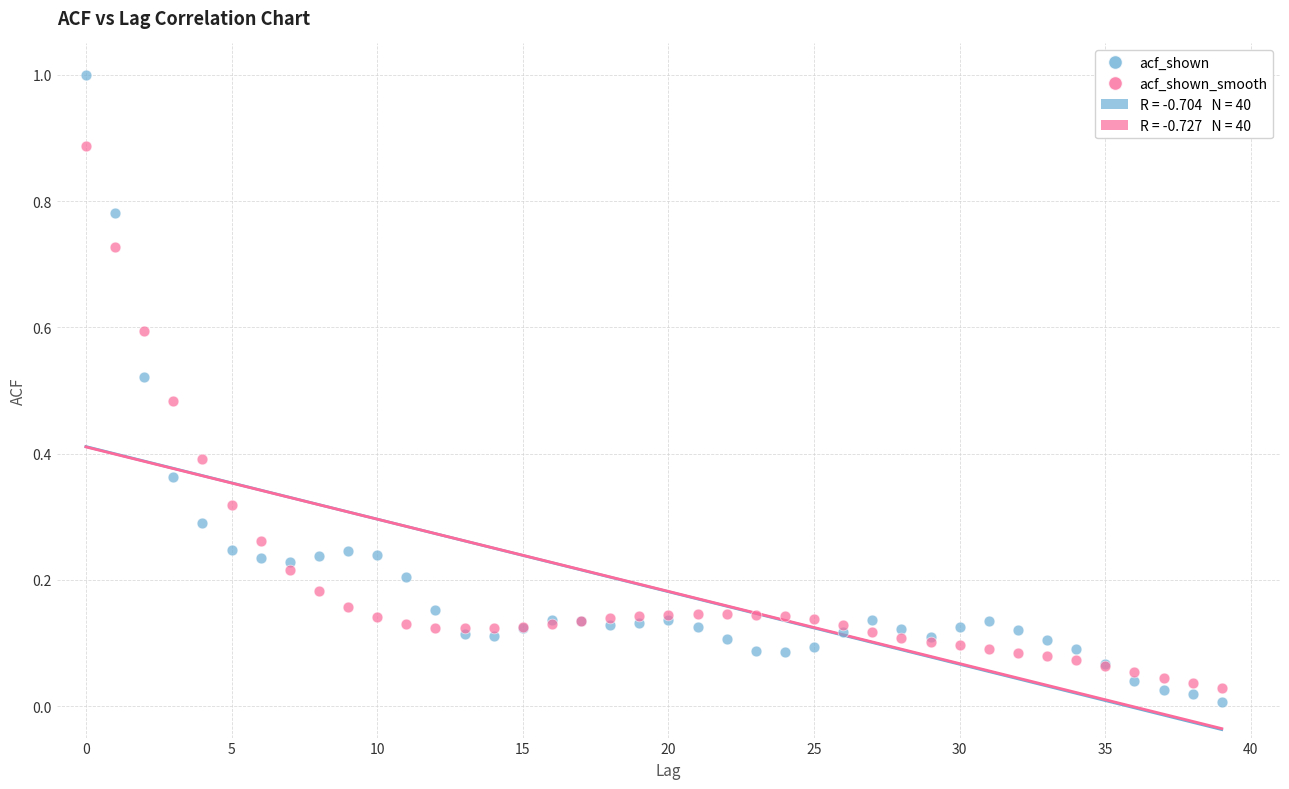

Which series reaches the maximum Y coordinate?

acf_shown